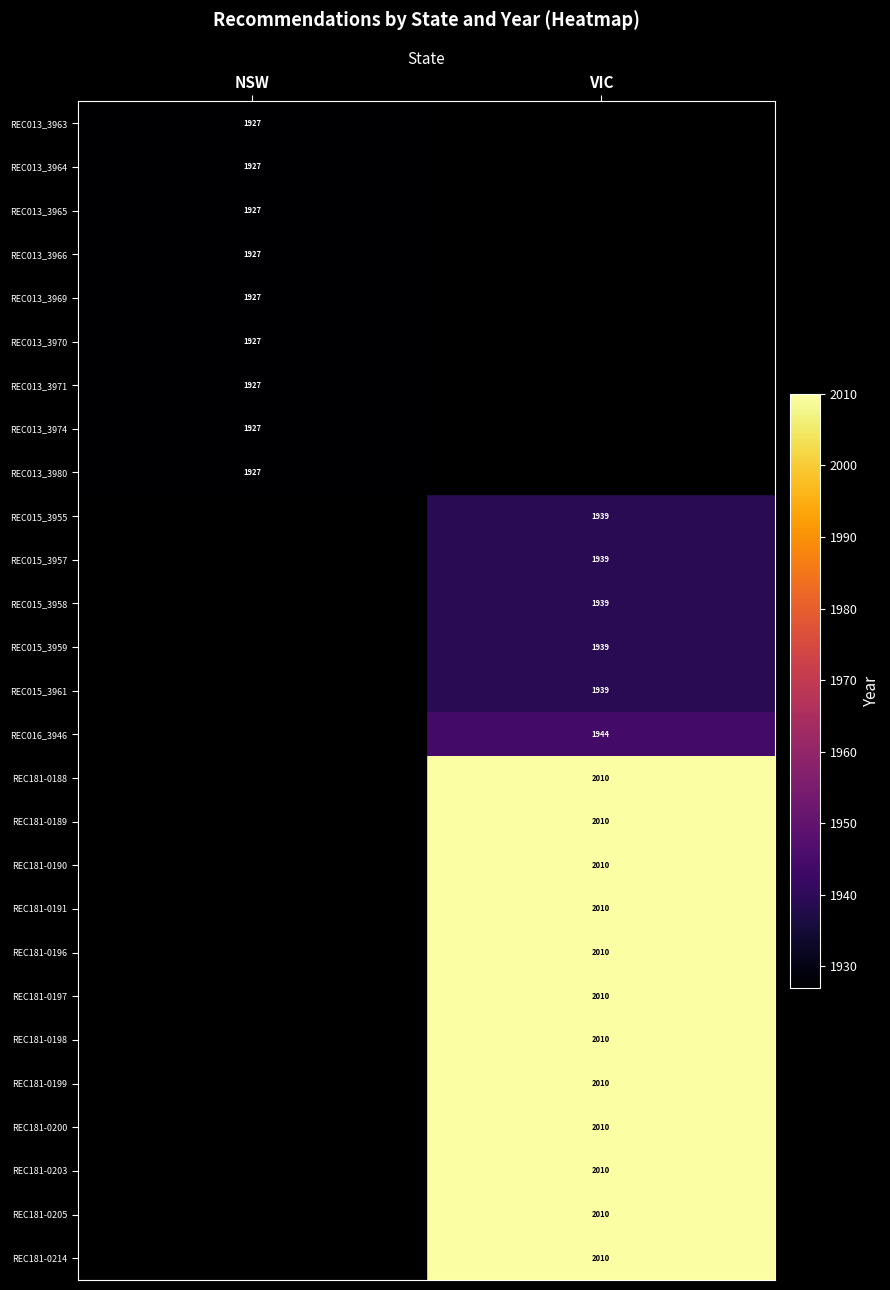

The REC013_3971 series shows 843 at NSW. True or false?

False